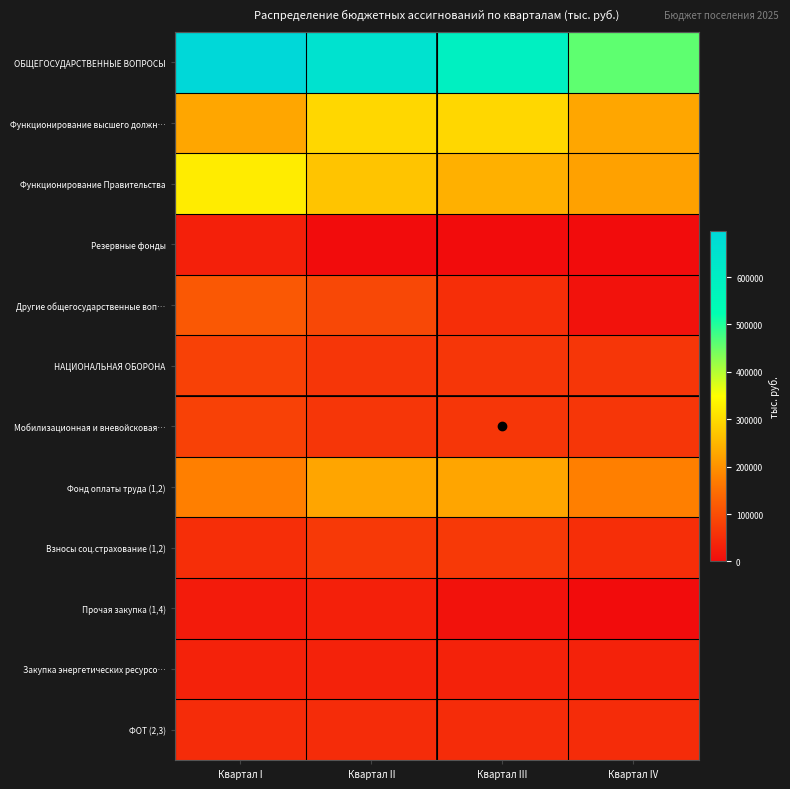

Which series has the widest spread of values?

ОБЩЕГОСУДАРСТВЕННЫЕ ВОПРОСЫ